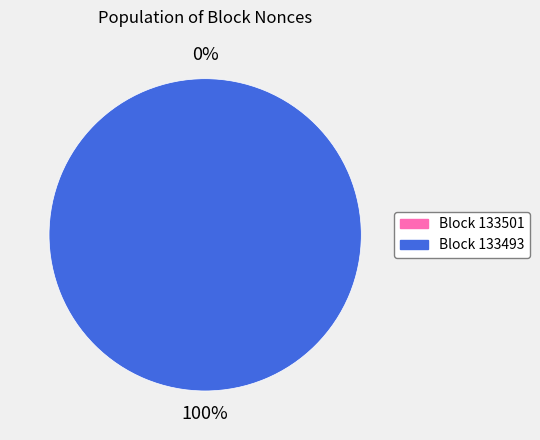

What is the largest slice in the pie chart?

133493